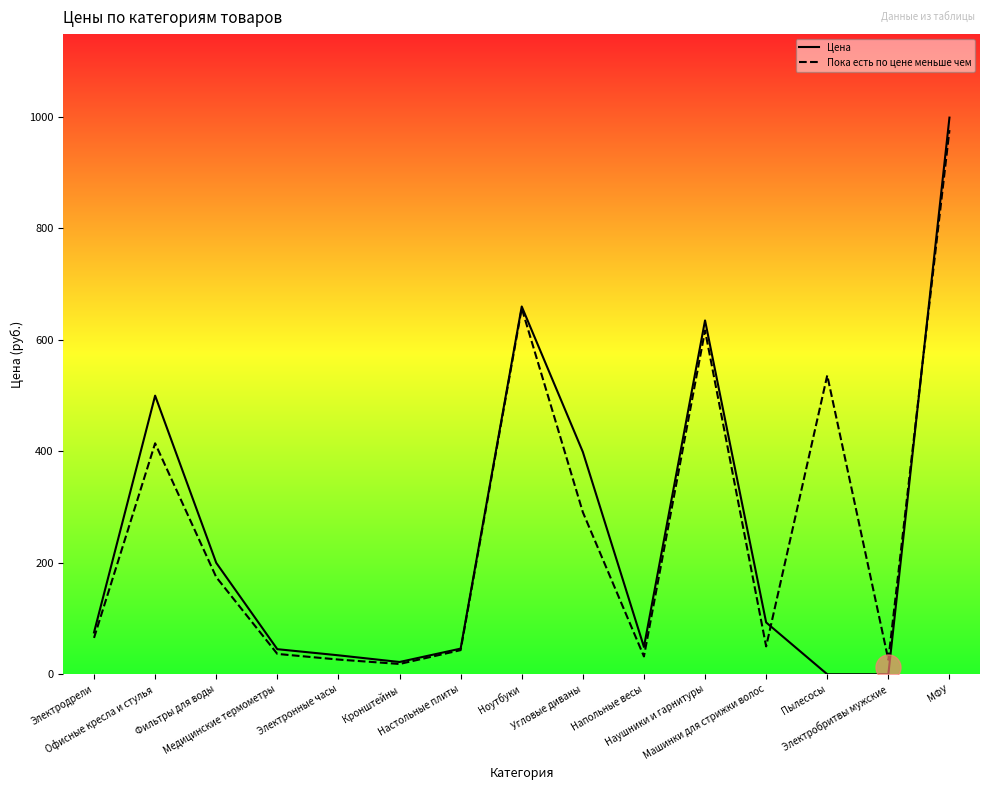

The value of Пока есть по цене меньше чем at Пылесосы is 771.0. True or false?

False